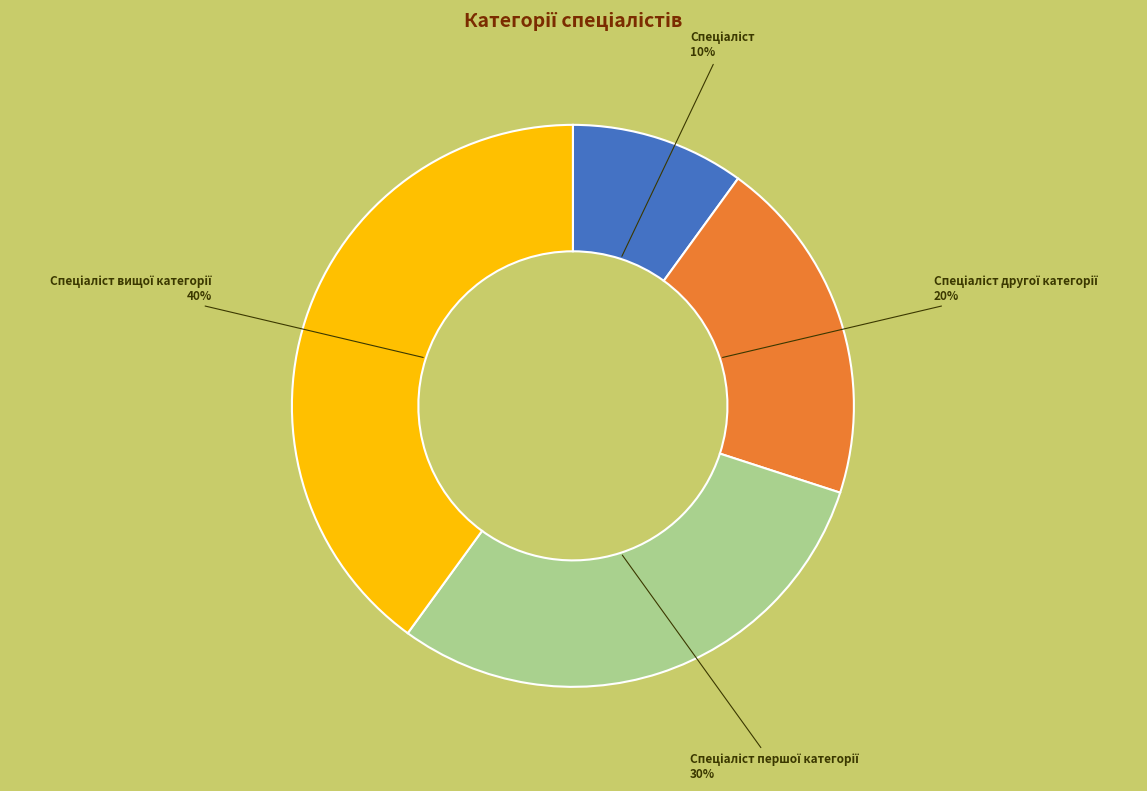

To the nearest percent, what is the difference between the largest and smallest slice percentages?

30%